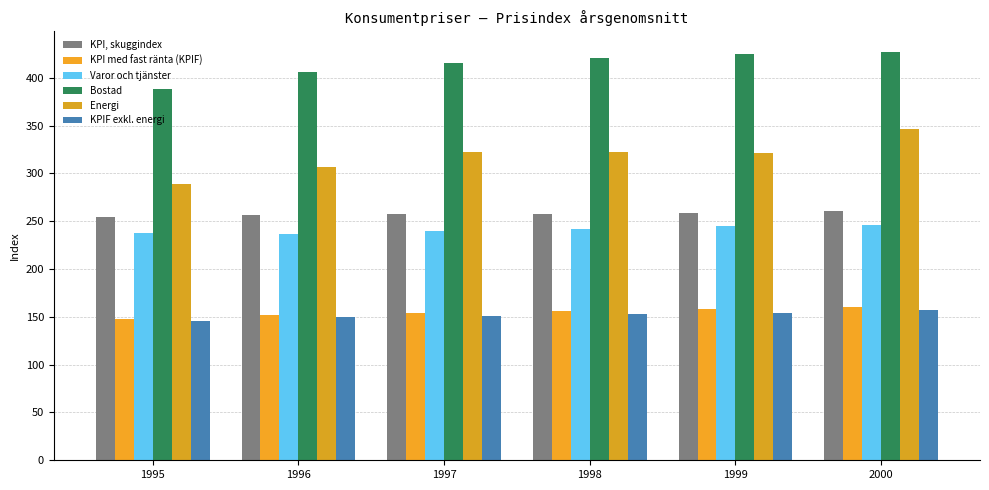

At how many categories does at least one series exceed 269?

6